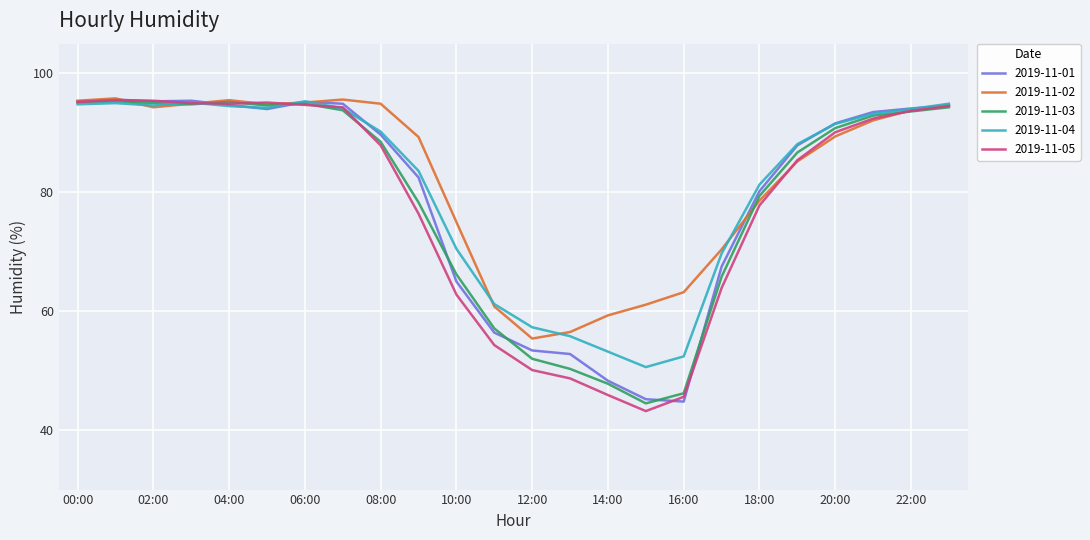

How many lines are shown in the chart?

5